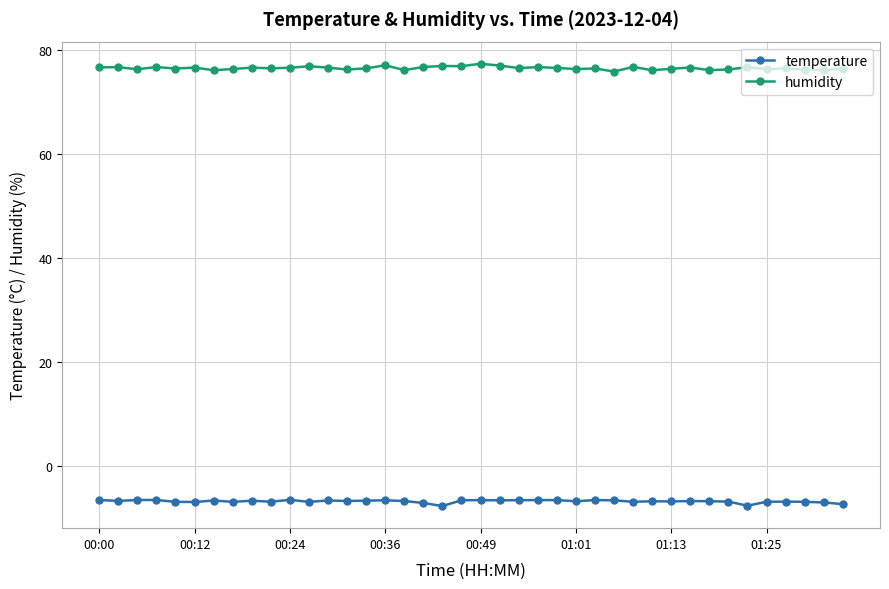

At how many categories does at least one series exceed 5?

40